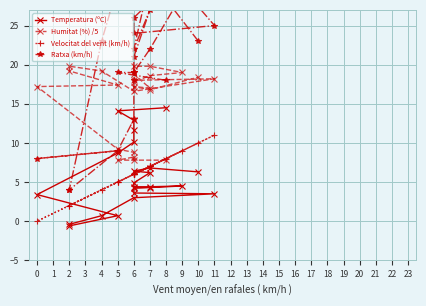

Where is the first local minimum for Humitat (%) /5?

6